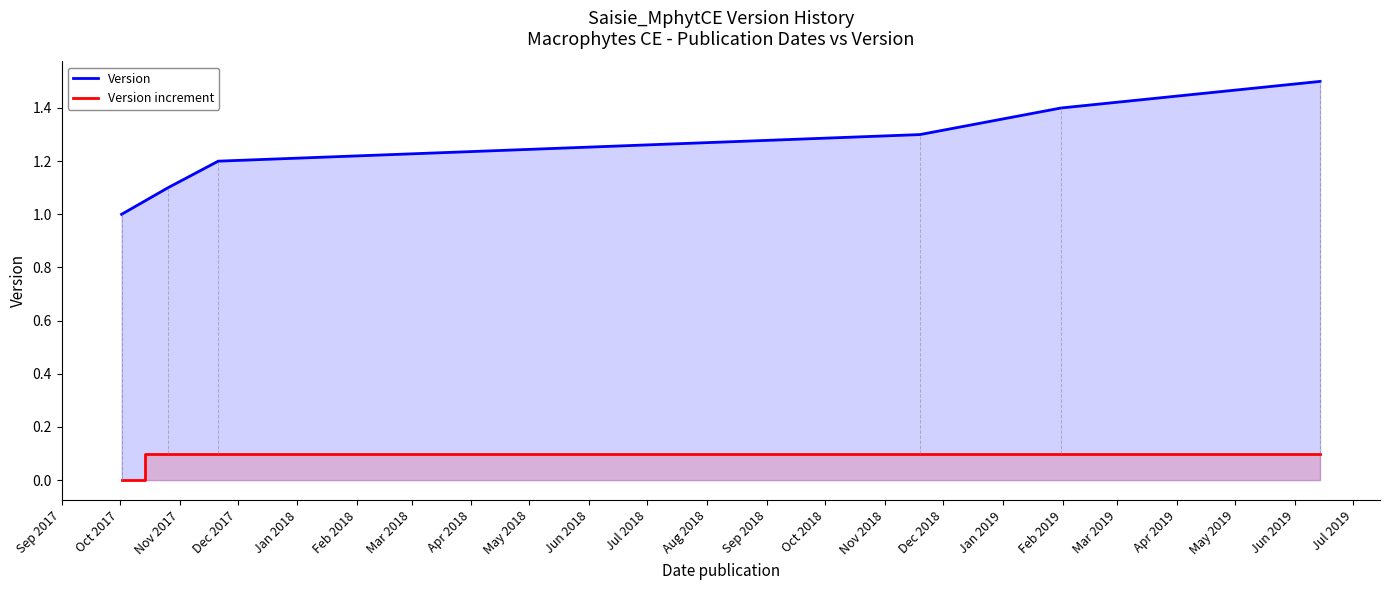

What is the lowest value of the Version series?

1.0